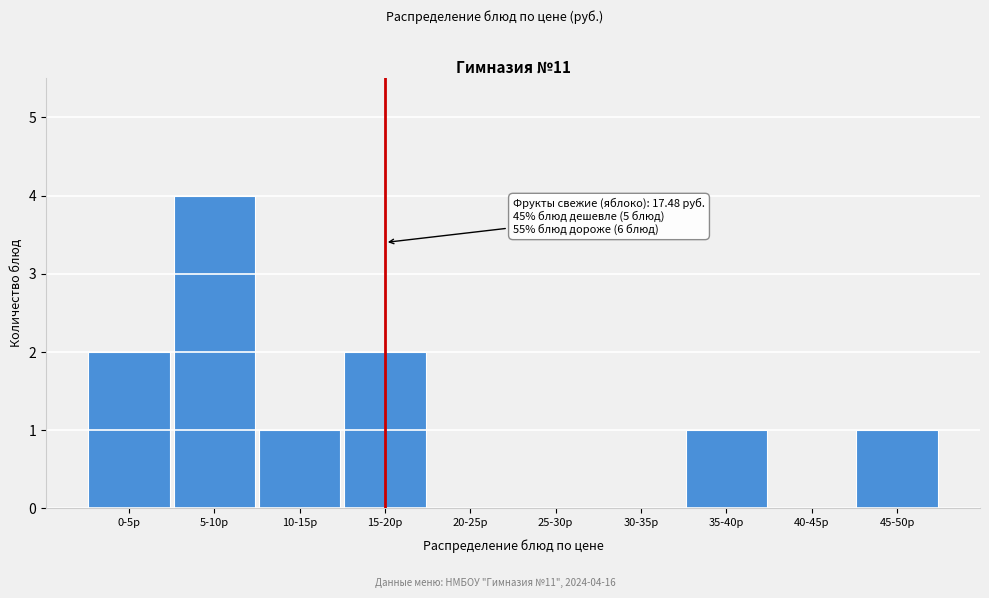

Reading right to left, transcribe all the data shown in this chart.

45-50р=1	40-45р=0	35-40р=1	30-35р=0	25-30р=0	20-25р=0	15-20р=2	10-15р=1	5-10р=4	0-5р=2